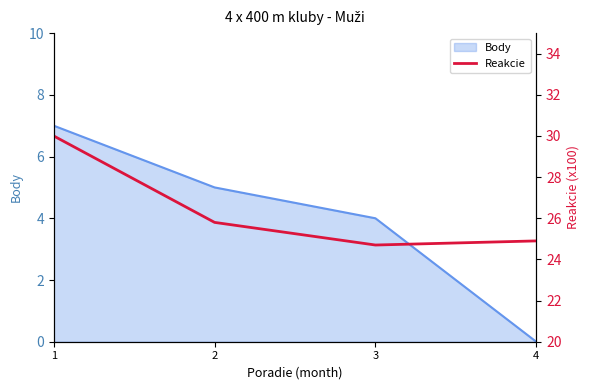

Count the values in the range 24 to 30.

4